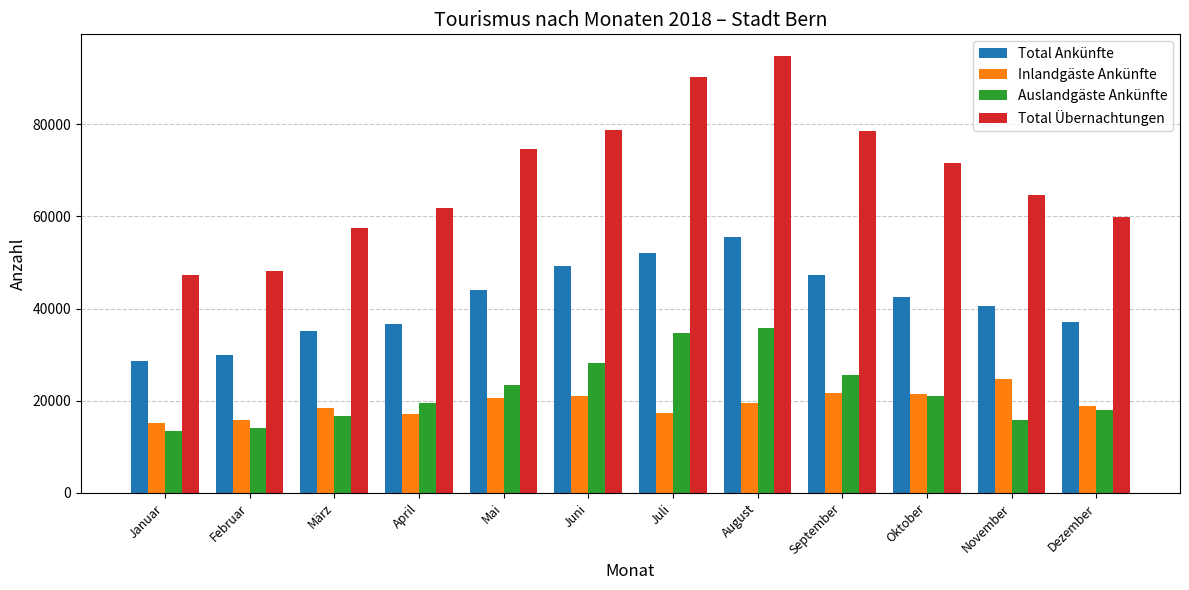

What is the label of the 4th bar from the left?

April